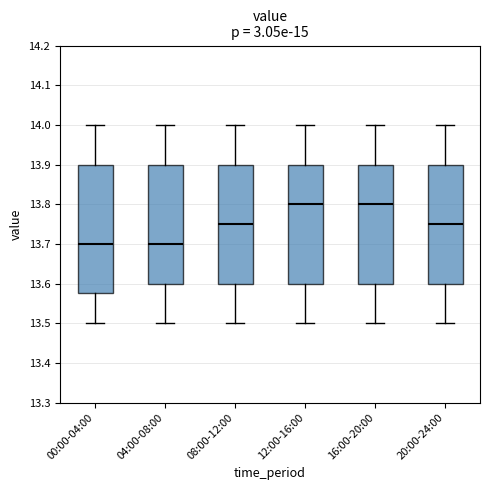

Reading left to right, read every box against the y-axis: the position of its median line, the range the box covers, and the ends of its whiskers. The values are not printed on the chart, so give them approximately, as read against the axis.

00:00-04:00: median 13.70, box 13.58 to 13.90, whiskers 13.50 to 14.00
04:00-08:00: median 13.70, box 13.60 to 13.90, whiskers 13.50 to 14.00
08:00-12:00: median 13.75, box 13.60 to 13.90, whiskers 13.50 to 14.00
12:00-16:00: median 13.80, box 13.60 to 13.90, whiskers 13.50 to 14.00
16:00-20:00: median 13.80, box 13.60 to 13.90, whiskers 13.50 to 14.00
20:00-24:00: median 13.75, box 13.60 to 13.90, whiskers 13.50 to 14.00